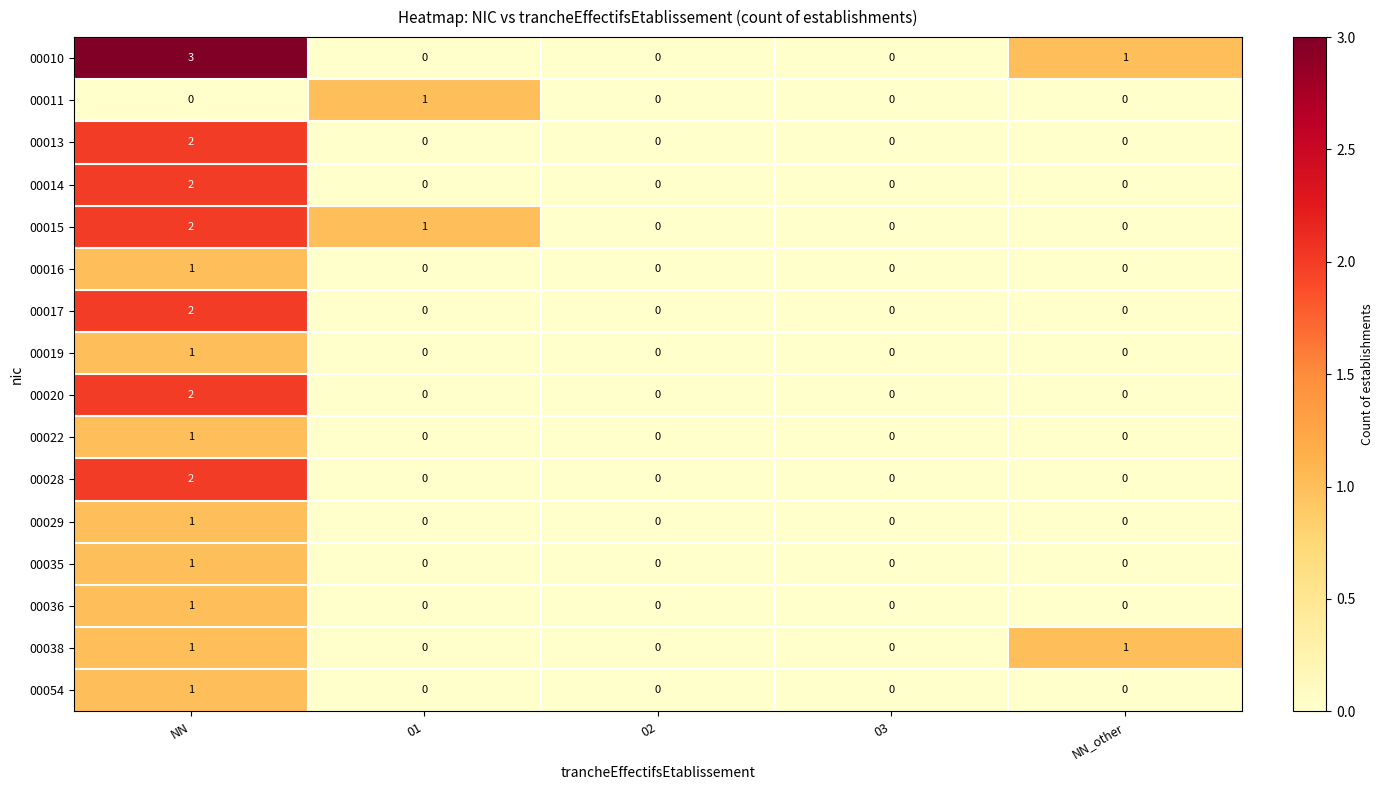

What is the difference between the highest and lowest values at 01?

1